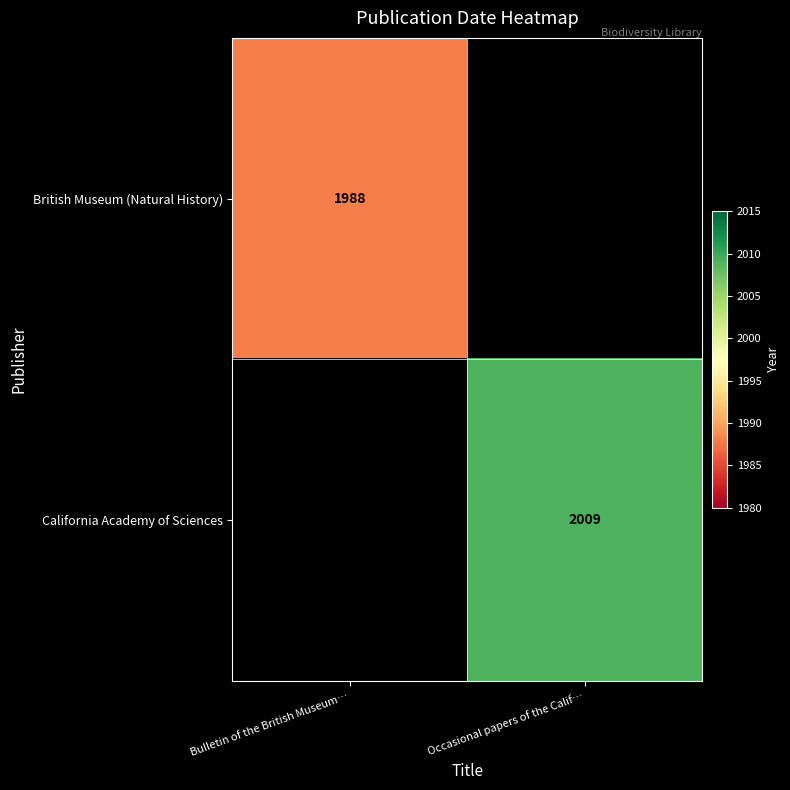

Is it true that California Academy of Sciences equals 871 at Occasional papers of the Calif…?

False